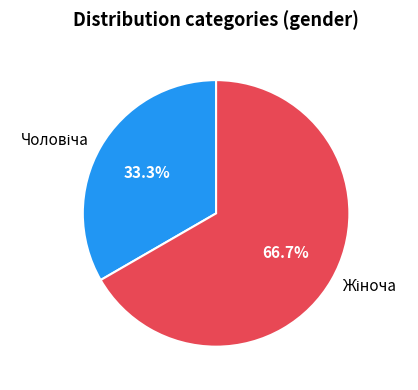

To the nearest percent, what is the average slice percentage?

50%